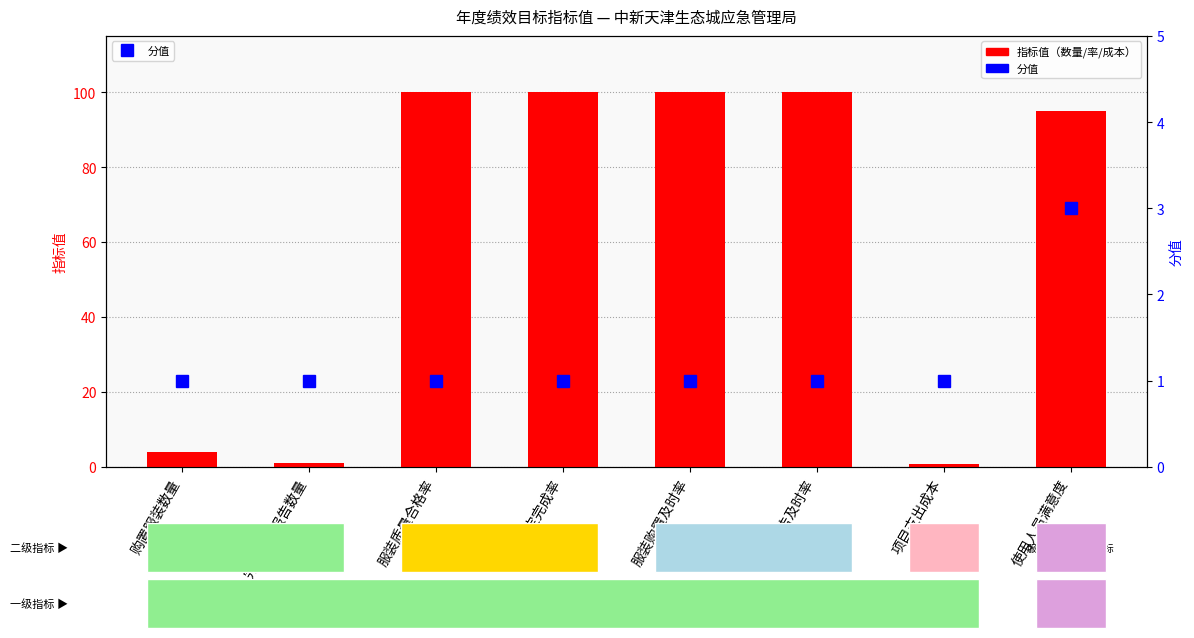

At which category does the chart reach its peak across all series?

服装质量合格率